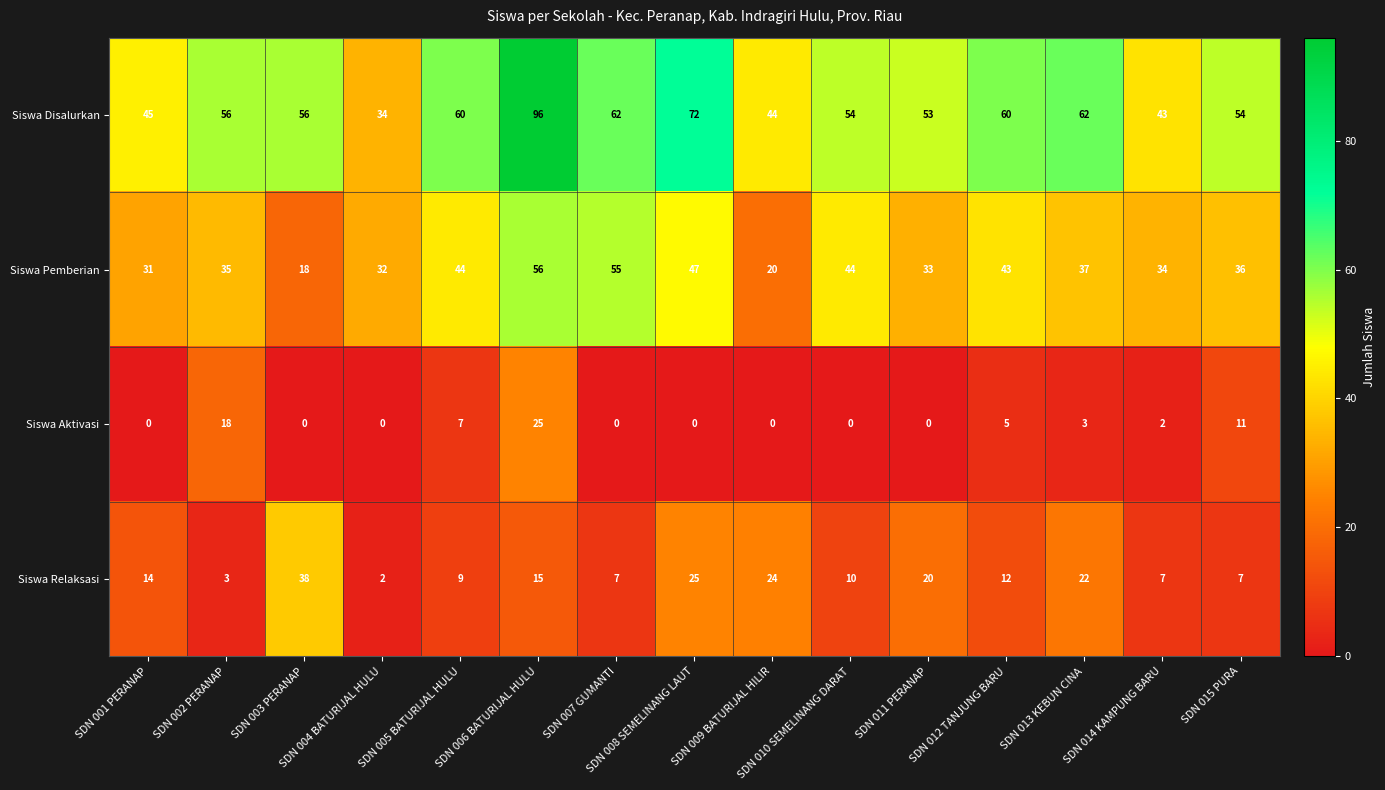

What is the difference between the maximum and minimum values in the Siswa Aktivasi series?

25